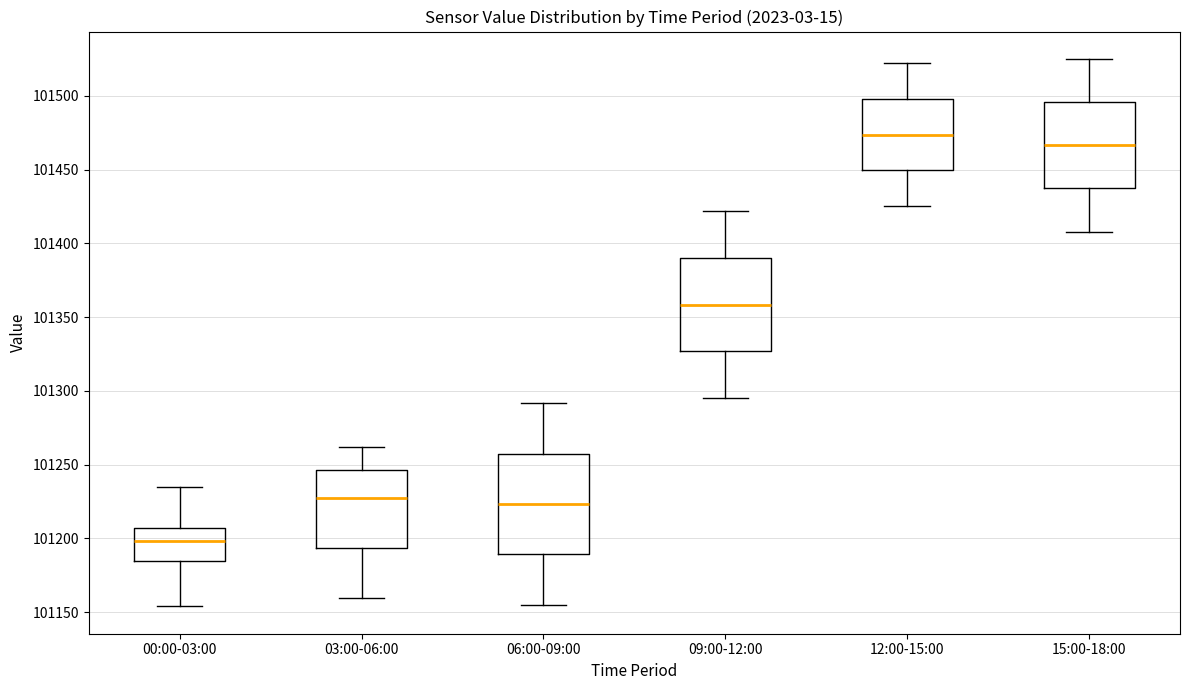

Where does the lower whisker of the box for 09:00-12:00 end on the y-axis? The values are not printed on the chart, so give them approximately, as read against the axis.

101295